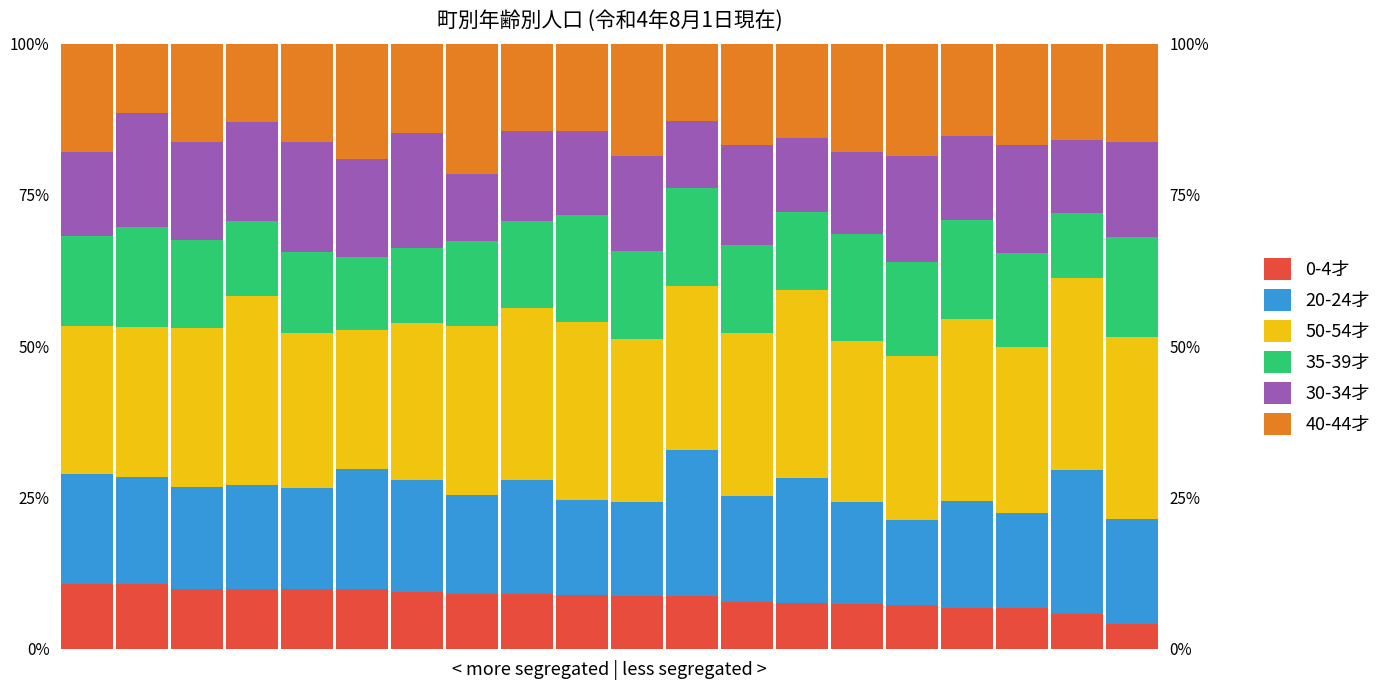

At which label does 30-34才 first exceed 15?

1